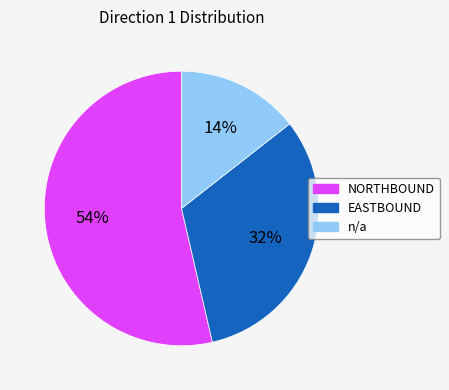

Is n/a the majority of the pie?

No